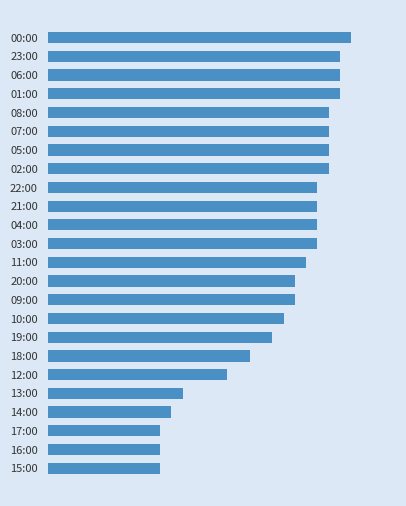

Are the bars horizontal?

Yes